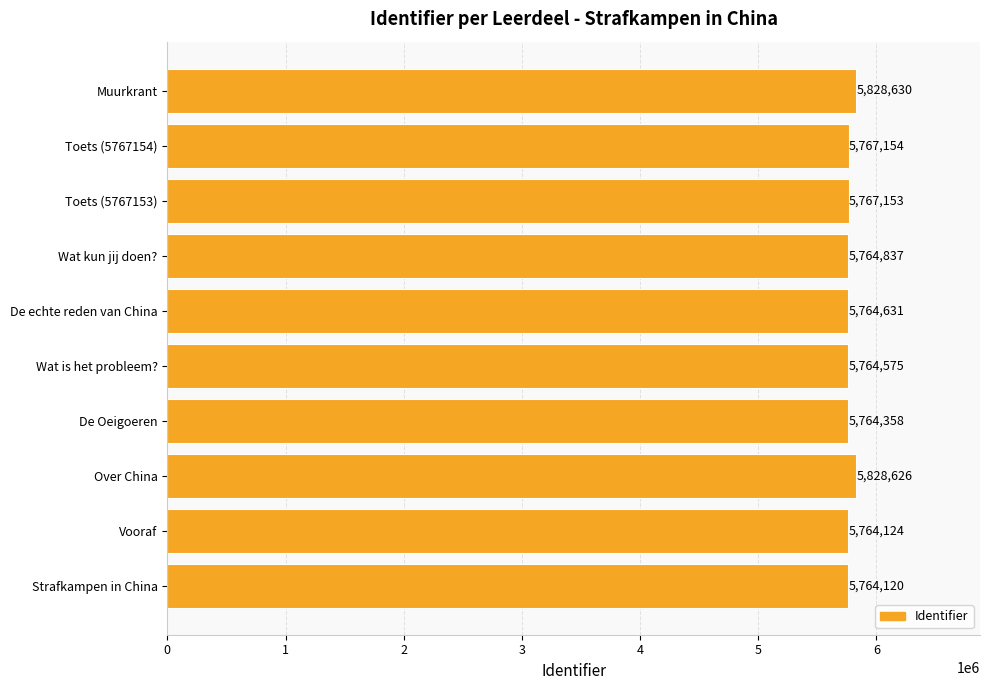

At which label is the value closest to 5796375?

Toets (5767154)